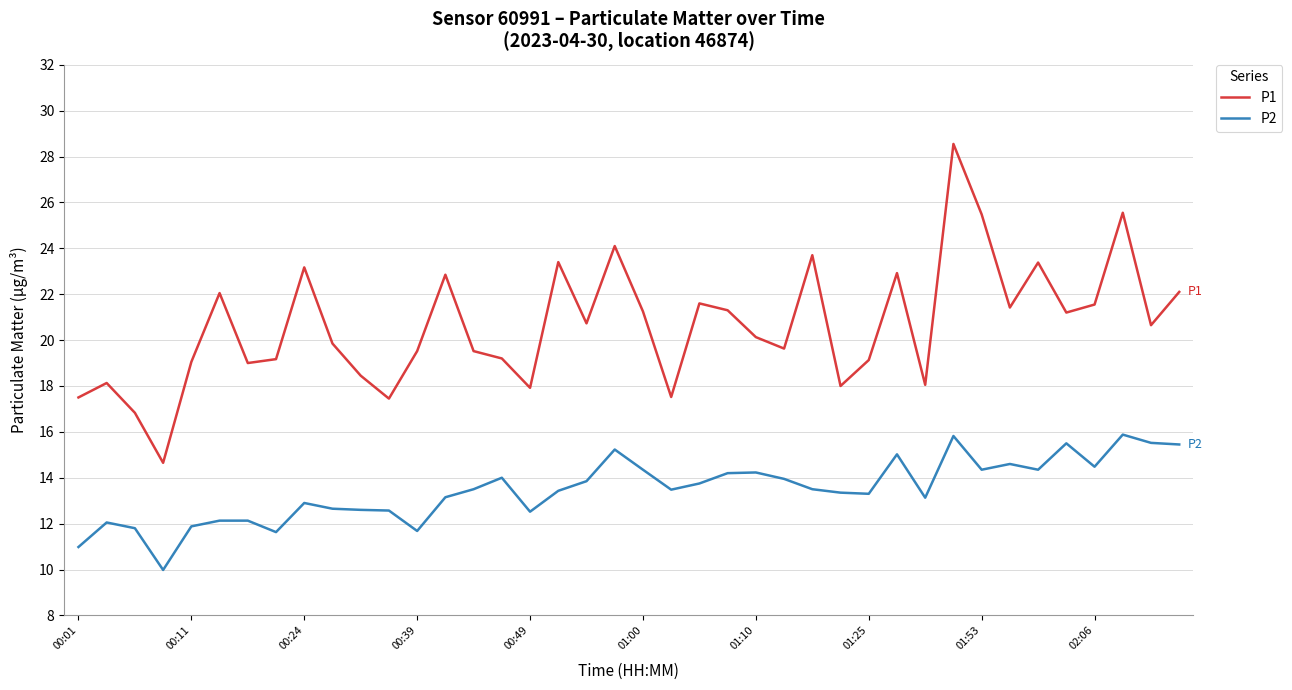

True or false: P1 and P2 cross at least once.

False